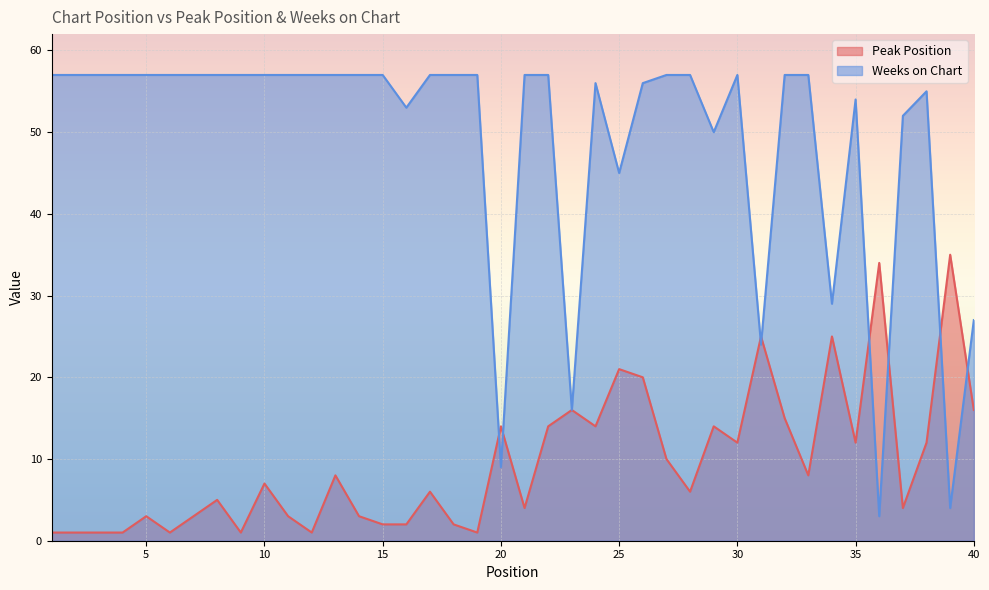

What is the difference between the second highest and minimum values in the Weeks on Chart series?

54